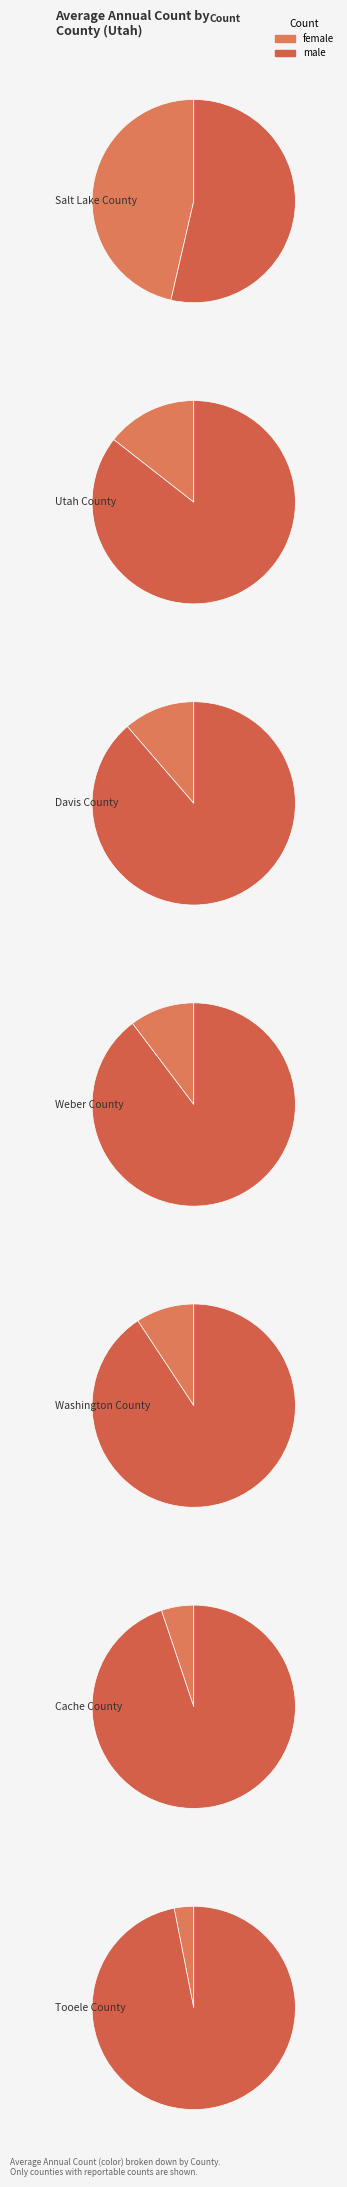

Combined, what portion of the pie is Washington County and Utah County?

23.7%